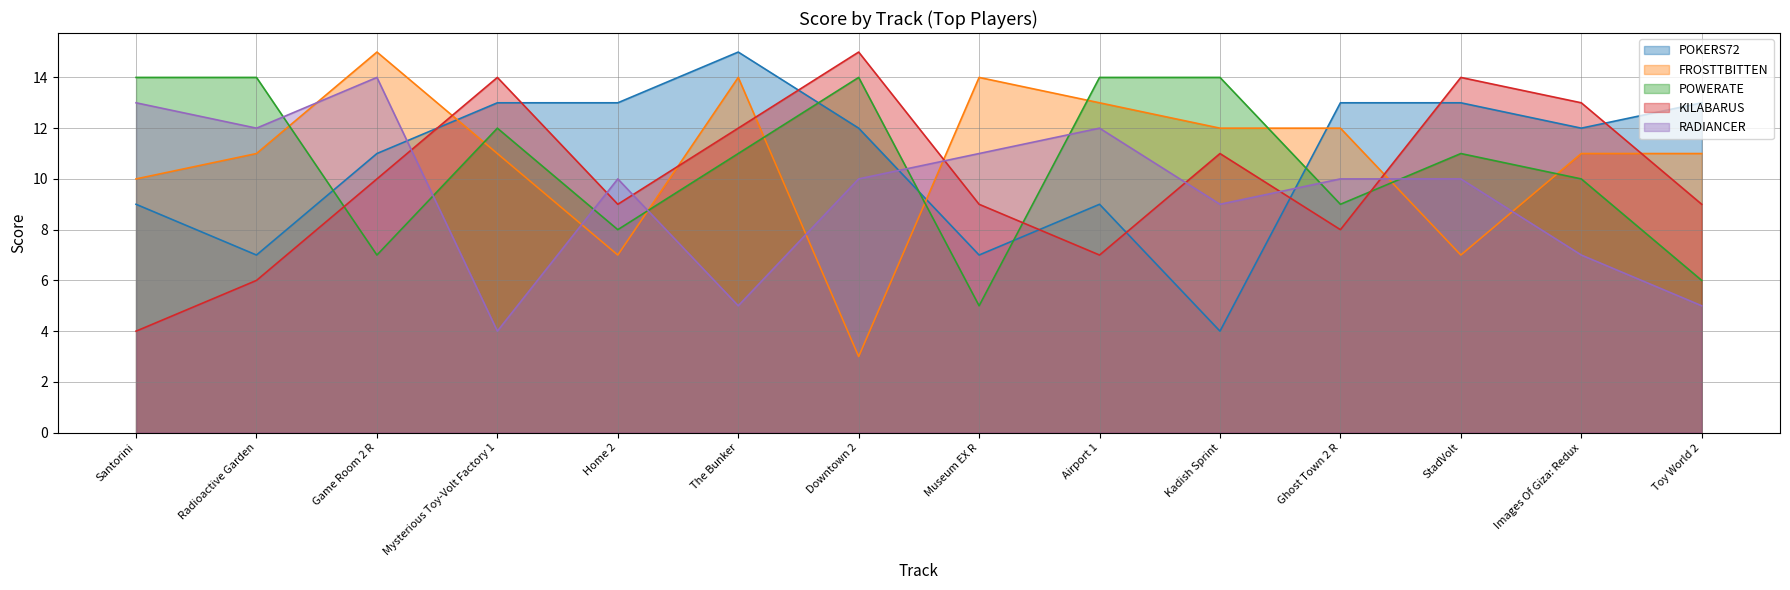

What are all the series names shown in the legend?

POKERS72, FROSTTBITTEN, POWERATE, KILABARUS, RADIANCER